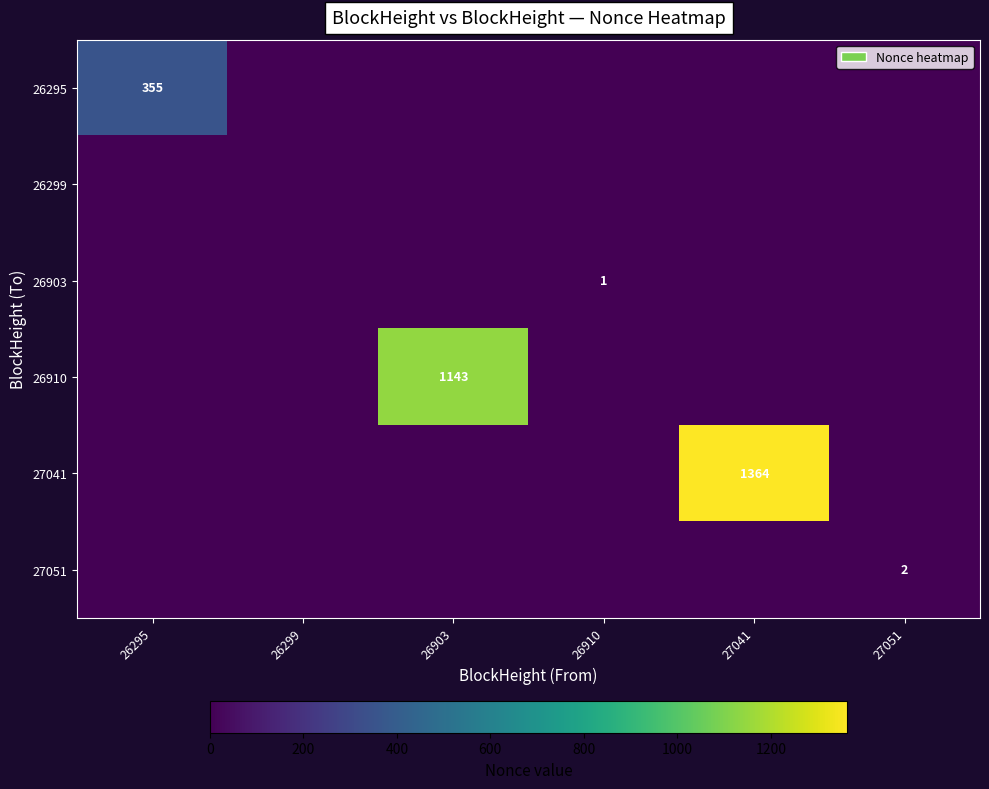

Is the value of 27041 at 26295 greater than the value of 26910 at 26295?

No